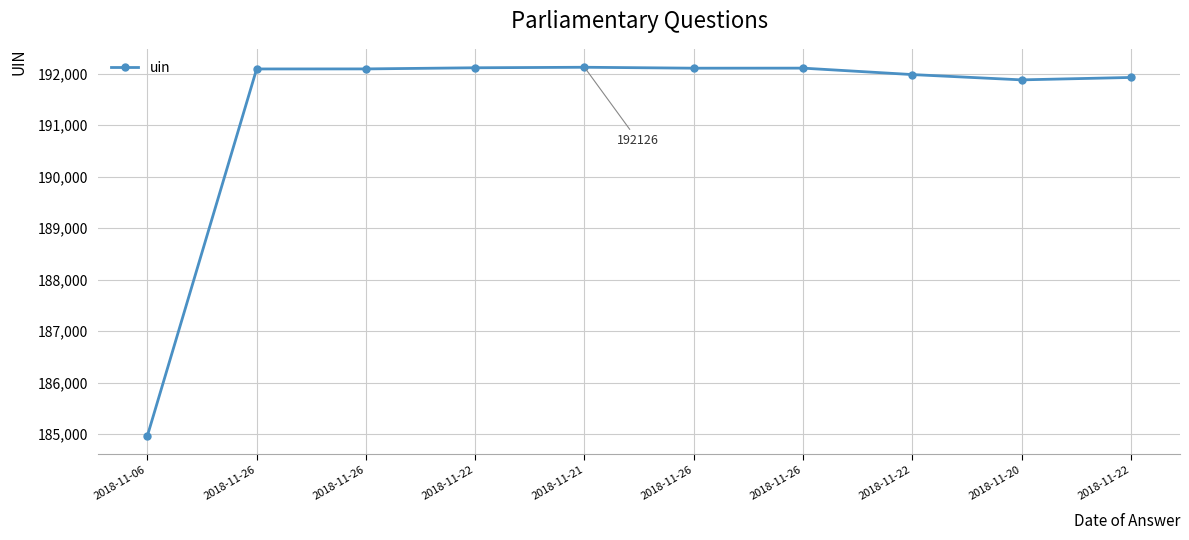

At which label does the data first exceed 192094?

2018-11-22